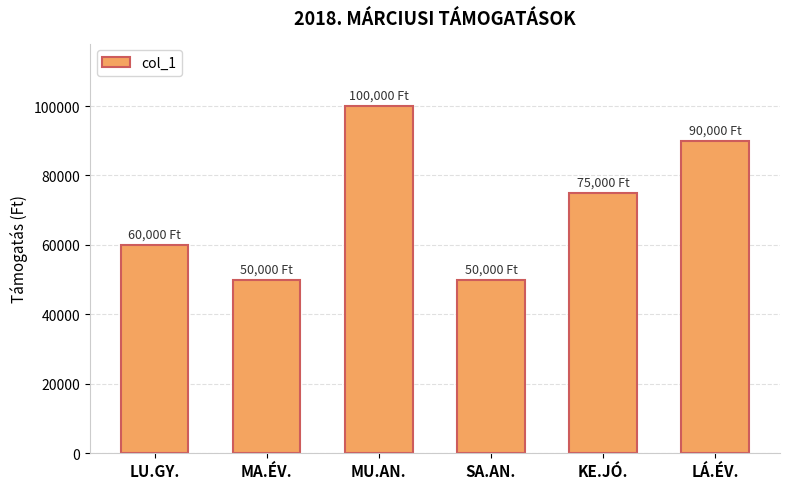

At which category does the chart reach its peak across all series?

MU.AN.